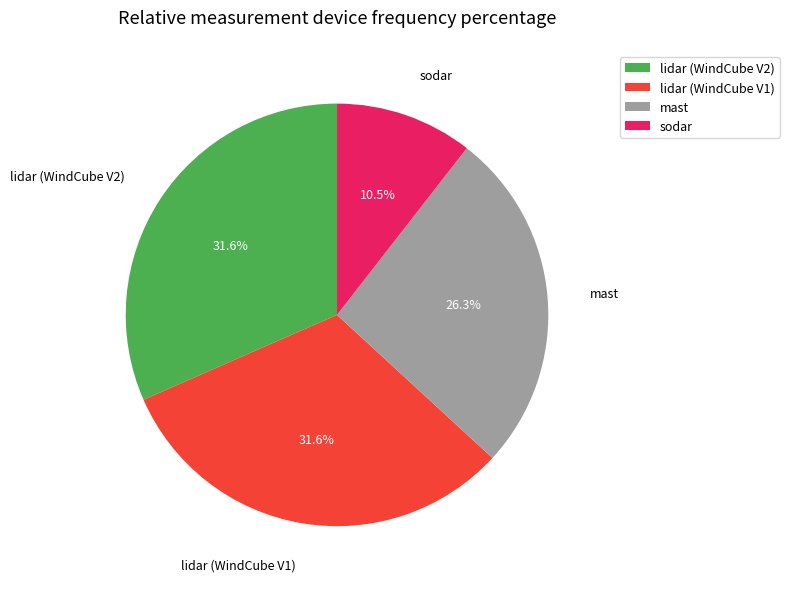

Is mast the majority of the pie?

No